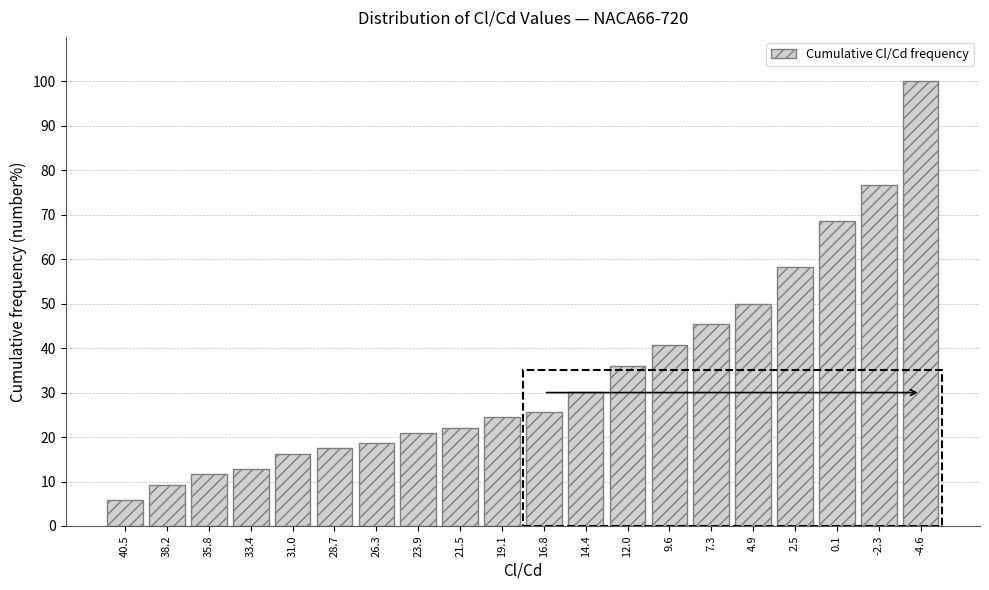

Reading right to left, what are all the values shown in this chart?

100.0	76.7	68.6	58.1	50.0	45.3	40.7	36.0	30.2	25.6	24.4	22.1	20.9	18.6	17.4	16.3	12.8	11.6	9.3	5.8